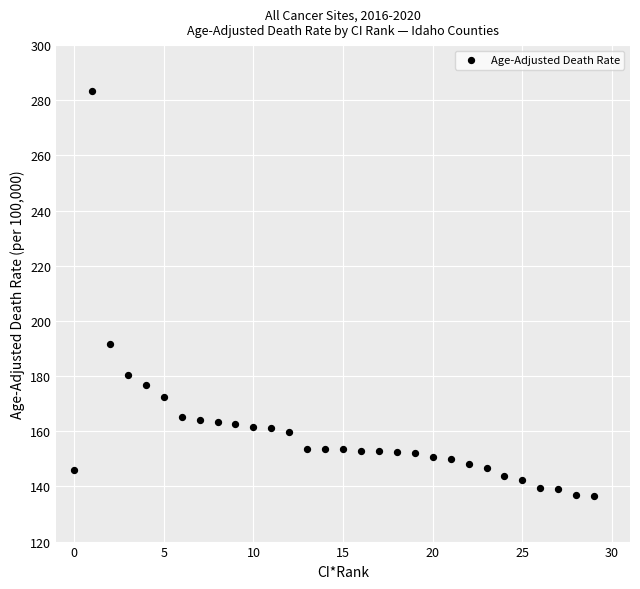

What Y value in the scatter plot is closest to 210?

191.6